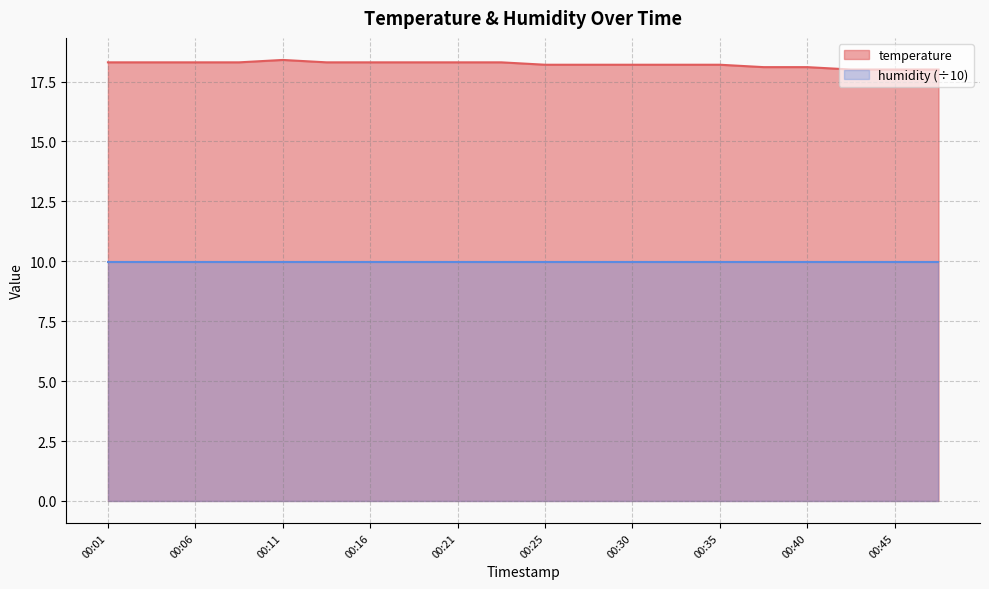

What is the total value across all series at 00:40?

28.1